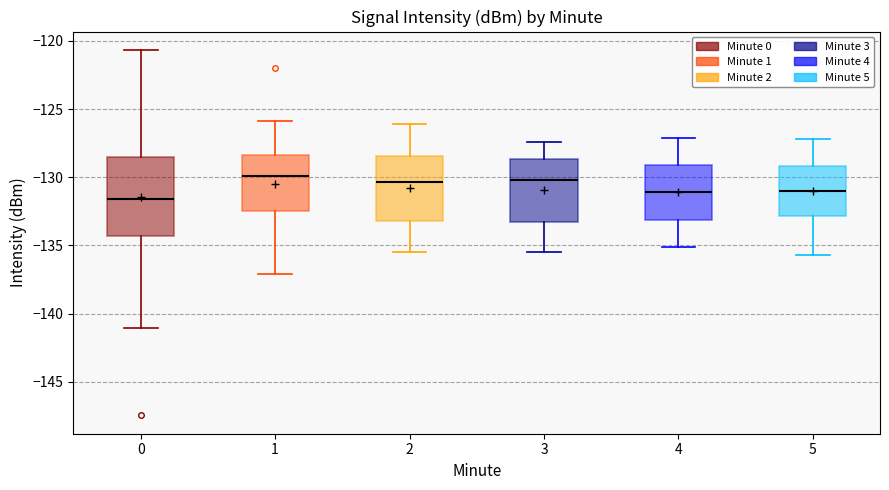

Reading left to right, read every box against the y-axis: the position of its median line, the range the box covers, and the ends of its whiskers. The values are not printed on the chart, so give them approximately, as read against the axis.

0: median -131.5, box -134.5 to -128.5, whiskers -141.0 to -120.5
1: median -130.0, box -132.5 to -128.5, whiskers -137.0 to -126.0
2: median -130.5, box -133.0 to -128.5, whiskers -135.5 to -126.0
3: median -130.0, box -133.5 to -128.5, whiskers -135.5 to -127.5
4: median -131.0, box -133.0 to -129.0, whiskers -135.0 to -127.0
5: median -131.0, box -133.0 to -129.0, whiskers -135.5 to -127.0